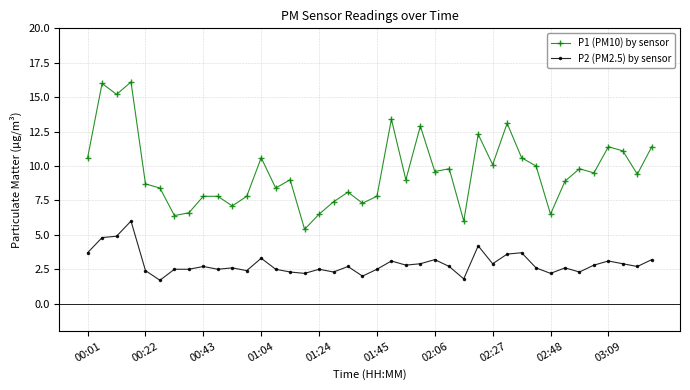

What is the difference between the maximum and minimum values in the P2 (PM2.5) by sensor series?

4.3